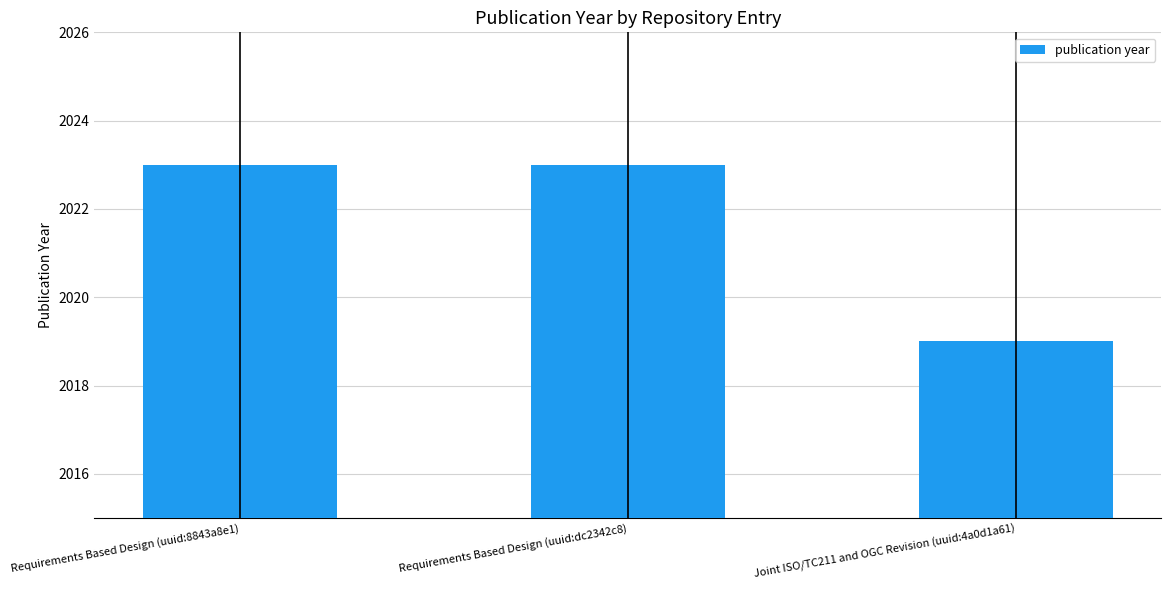

What is the greatest value displayed?

2023